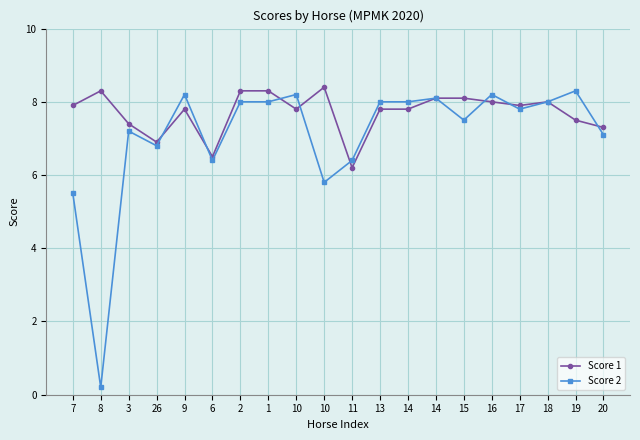

What is the lowest value of the Score 2 series?

0.2